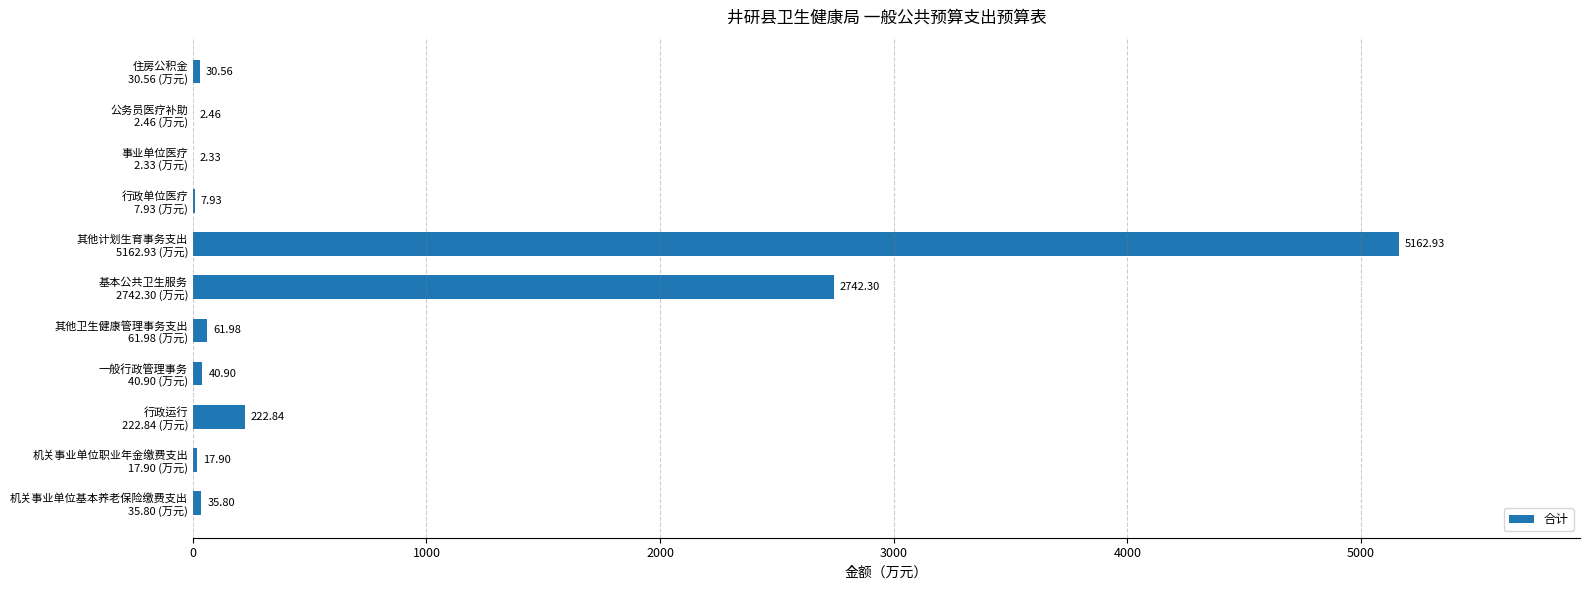

What is the sum of all values?

8327.9